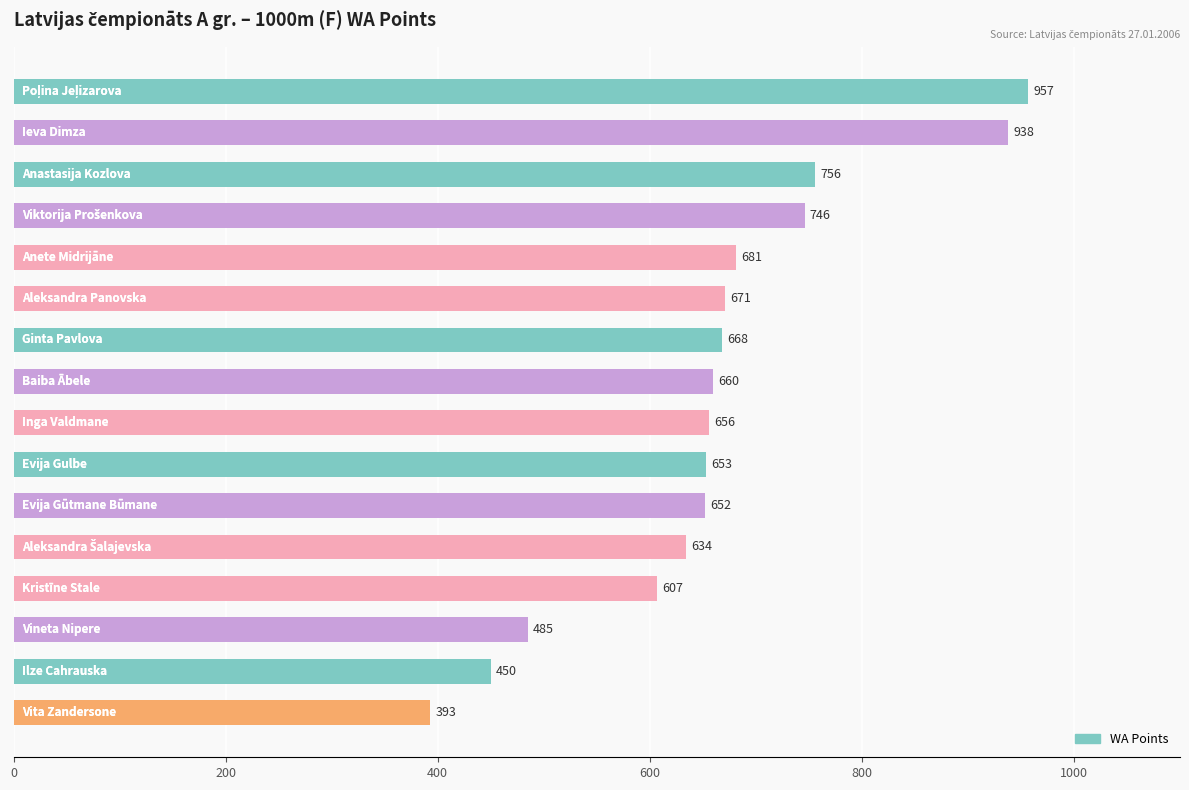

What is the average value?

663